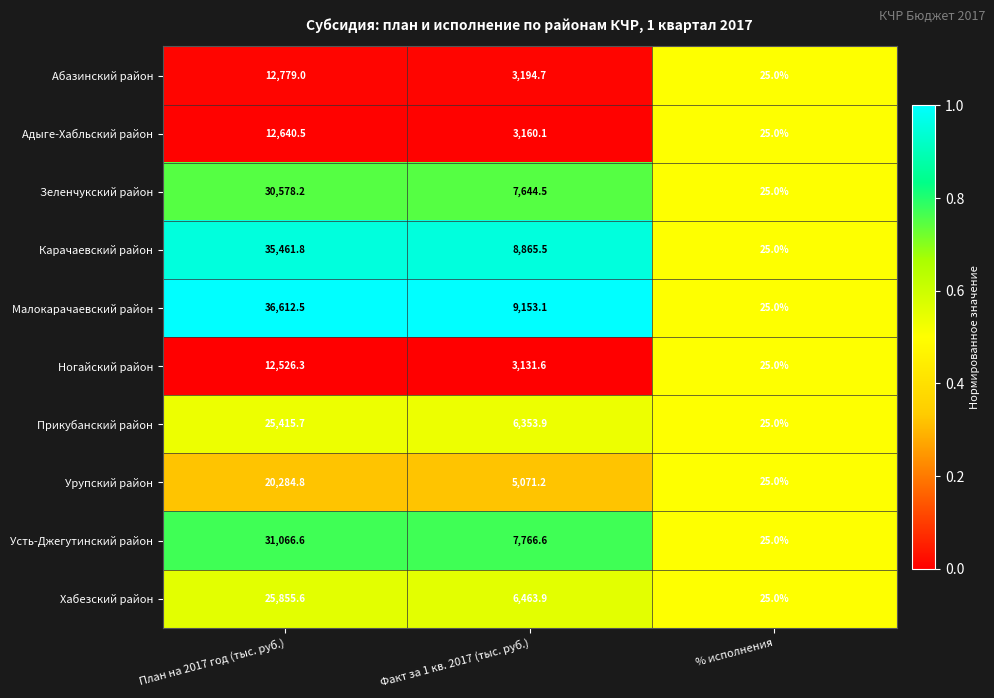

How many series are shown in this chart?

10